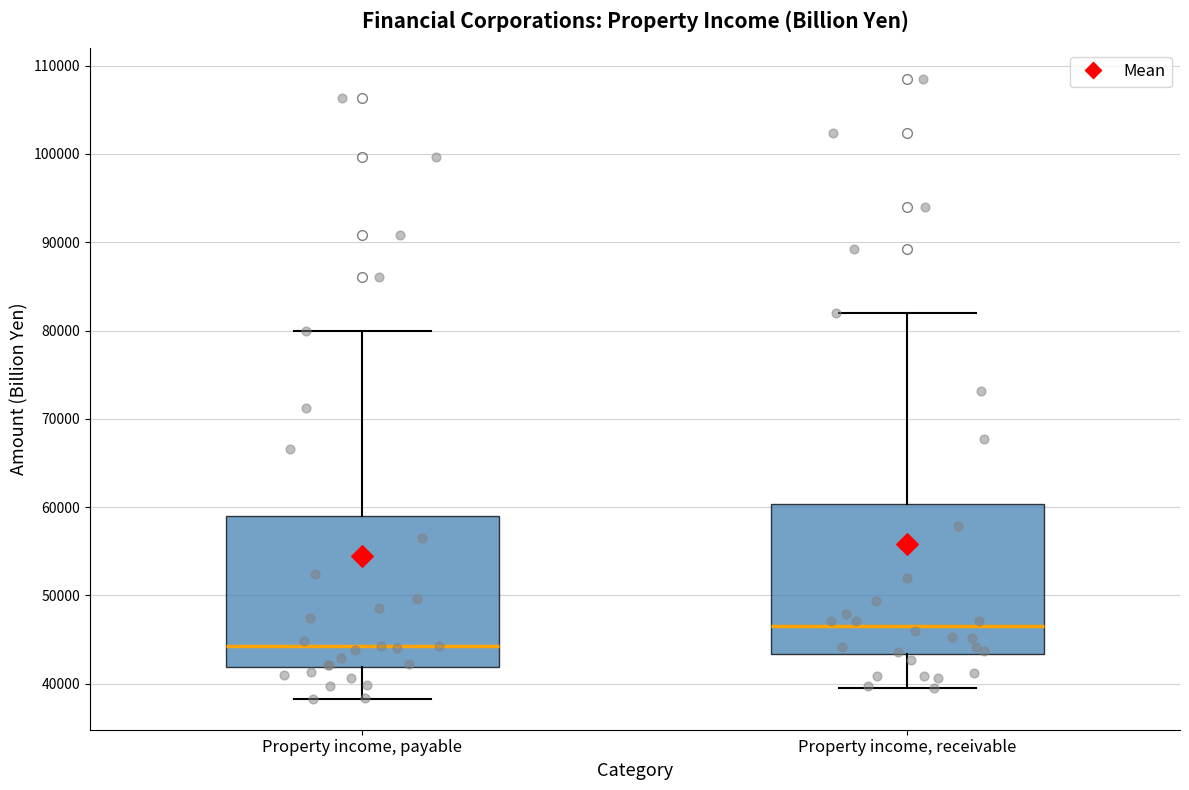

Reading left to right, read every box against the y-axis: the position of its median line, the range the box covers, and the ends of its whiskers. The values are not printed on the chart, so give them approximately, as read against the axis.

Property income, payable: median 44000, box 42000 to 59000, whiskers 38000 to 80000
Property income, receivable: median 47000, box 43000 to 60000, whiskers 40000 to 82000